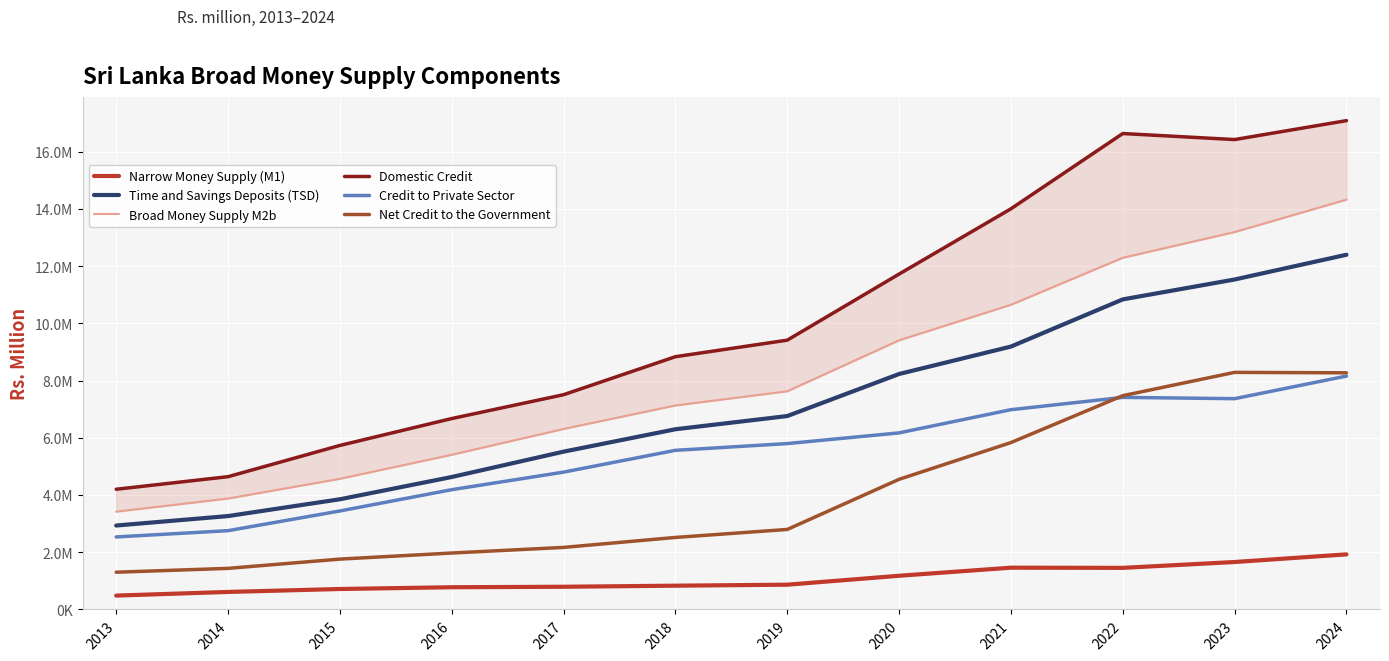

What is the difference between the maximum and minimum values in the Net Credit to the Government series?

6983649